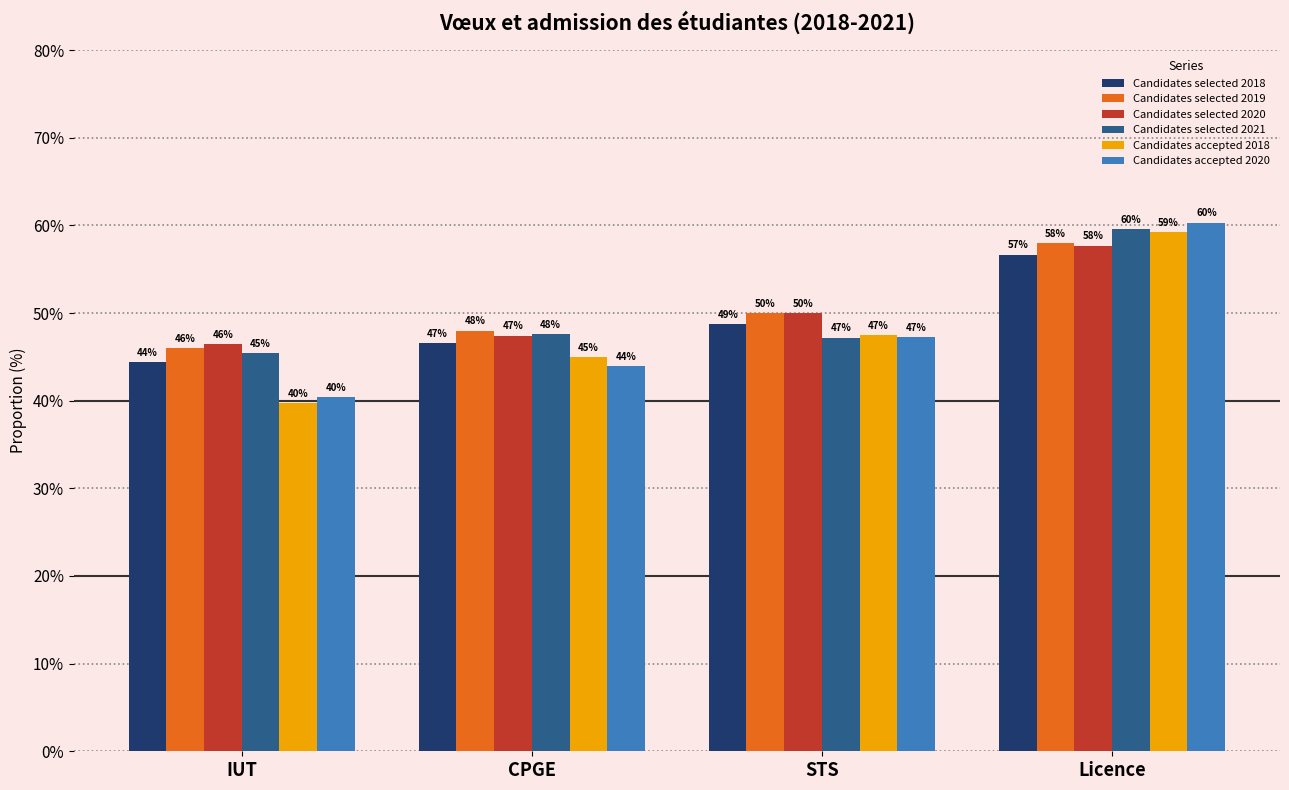

What is the average value of the Candidates selected 2021 series?

49.9